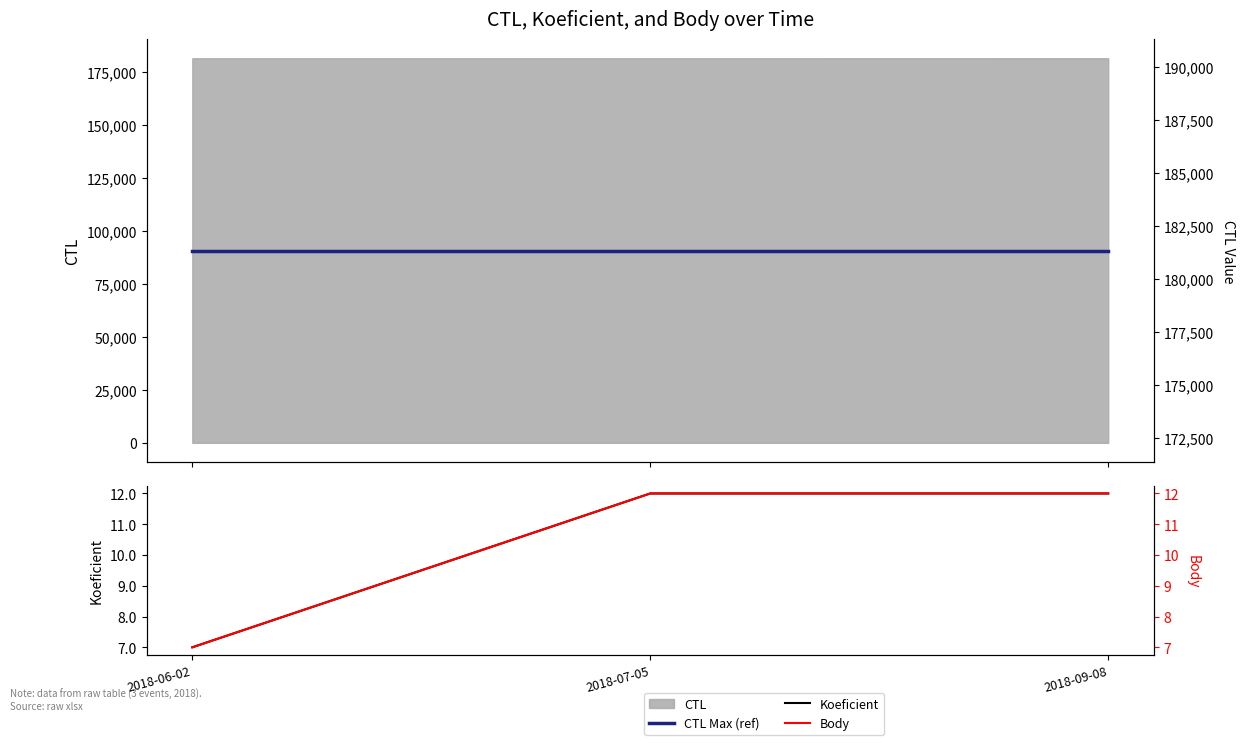

At which category is the sum across all series the highest?

2018-07-05